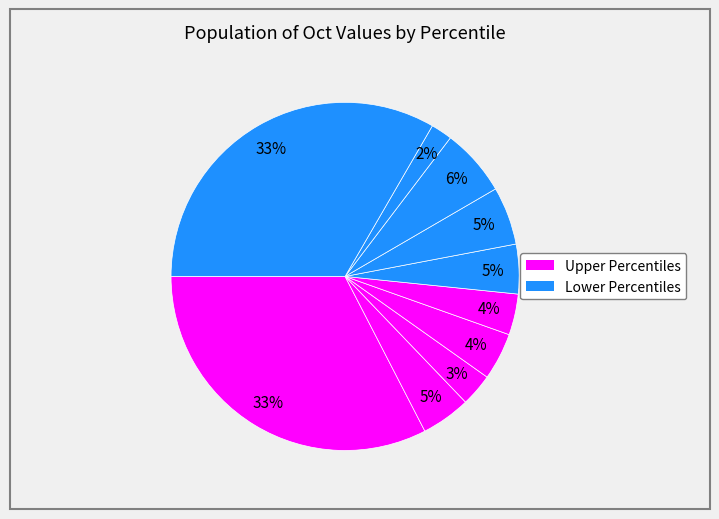

How many segments does this pie chart have?

10